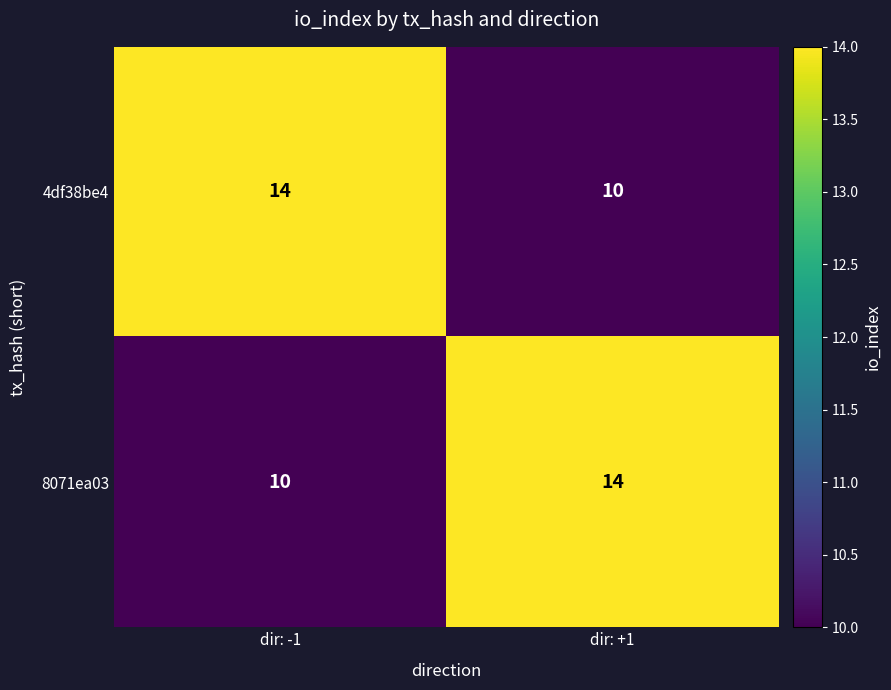

The 4df38be4 series shows 14 at dir: -1. True or false?

True